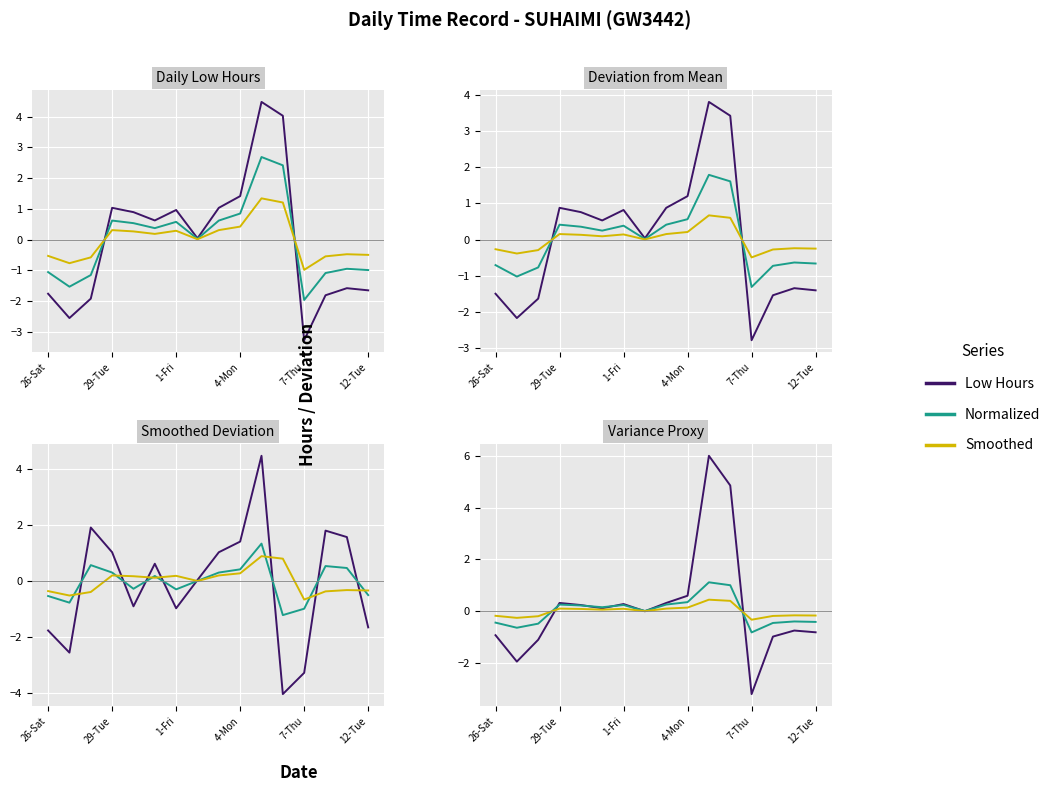

Reading left to right, extract all data points from this chart.

Low (hours): -0.9	-1.9	-1.1	0.3	0.2	0.1	0.3	0.0	0.3	0.6	6.0	4.9	-3.2	-1.0	-0.7	-0.8
Normalized: -0.4	-0.6	-0.5	0.3	0.2	0.2	0.2	0.0	0.3	0.4	1.1	1.0	-0.8	-0.5	-0.4	-0.4
Smoothed: -0.2	-0.3	-0.2	0.1	0.1	0.1	0.1	0.0	0.1	0.1	0.4	0.4	-0.3	-0.2	-0.2	-0.2